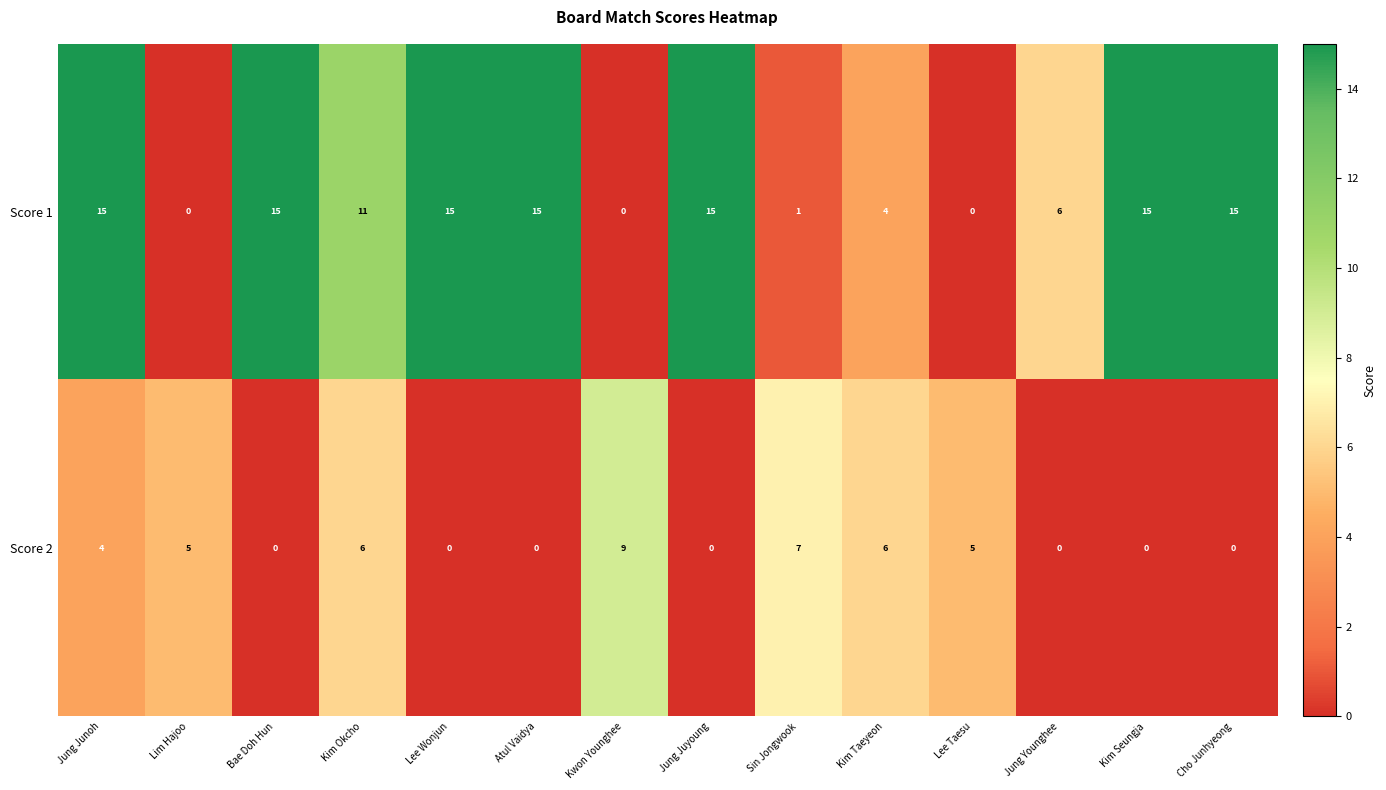

At which category is the sum across all series the highest?

Jung Junoh